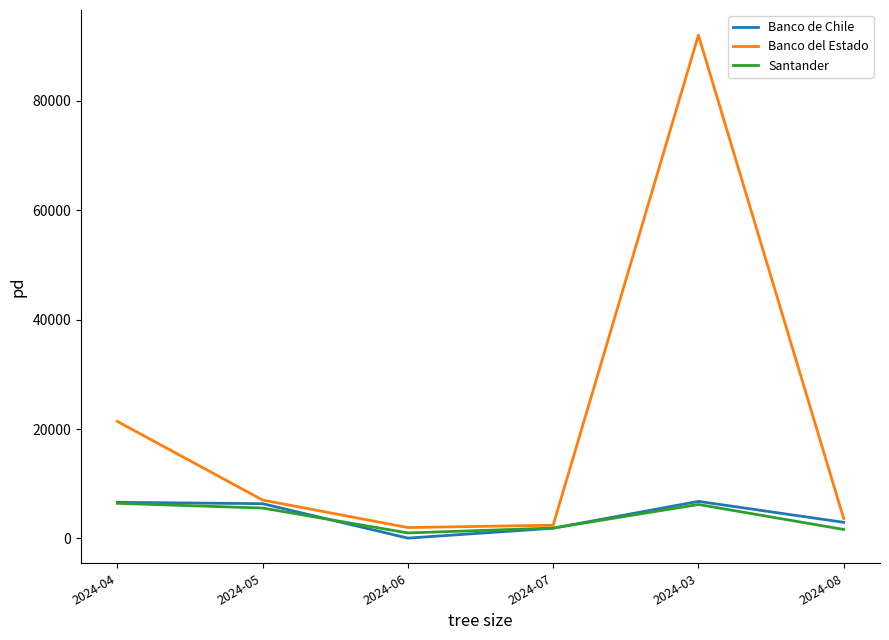

Is it true that Banco del Estado equals 1988 at 2024-06?

True